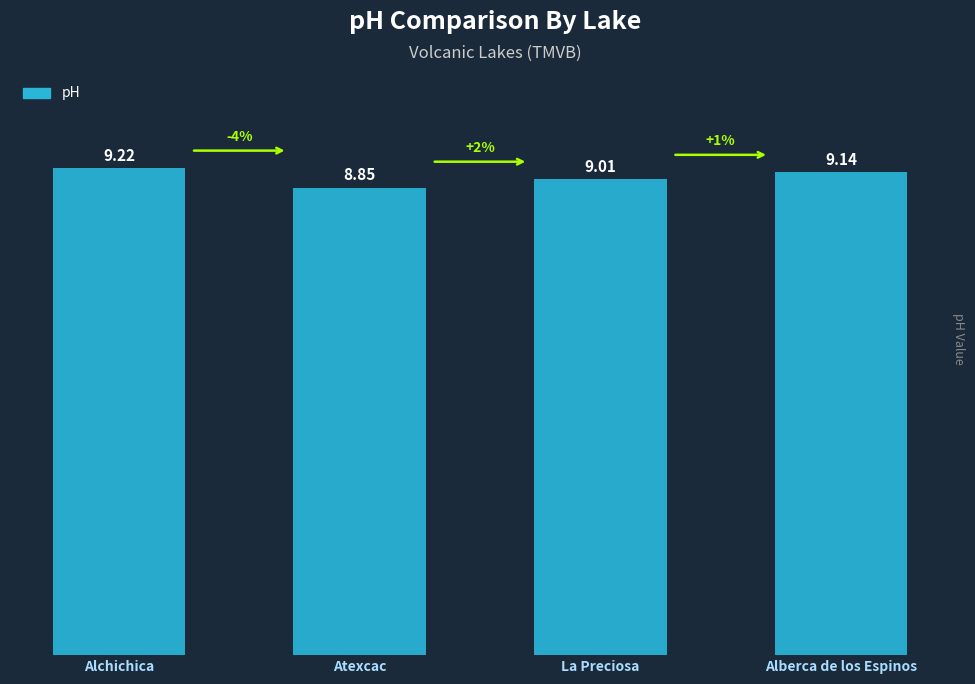

Is it true that the value at Alberca de los Espinos is 3.3?

False